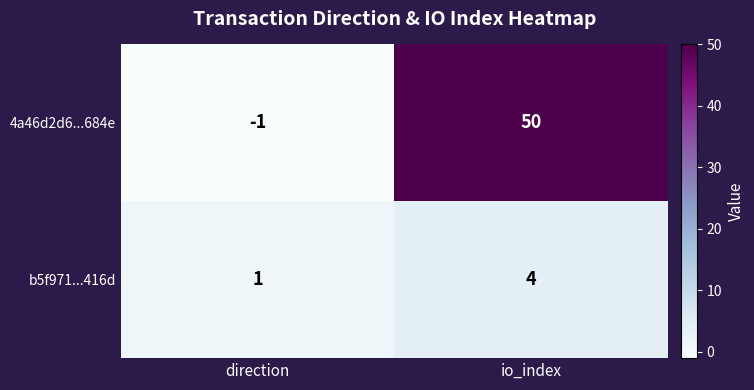

Reading right to left, what are all the values shown in this chart?

4a46d2d6...684e: io_index=50	direction=-1
b5f971...416d: io_index=4	direction=1